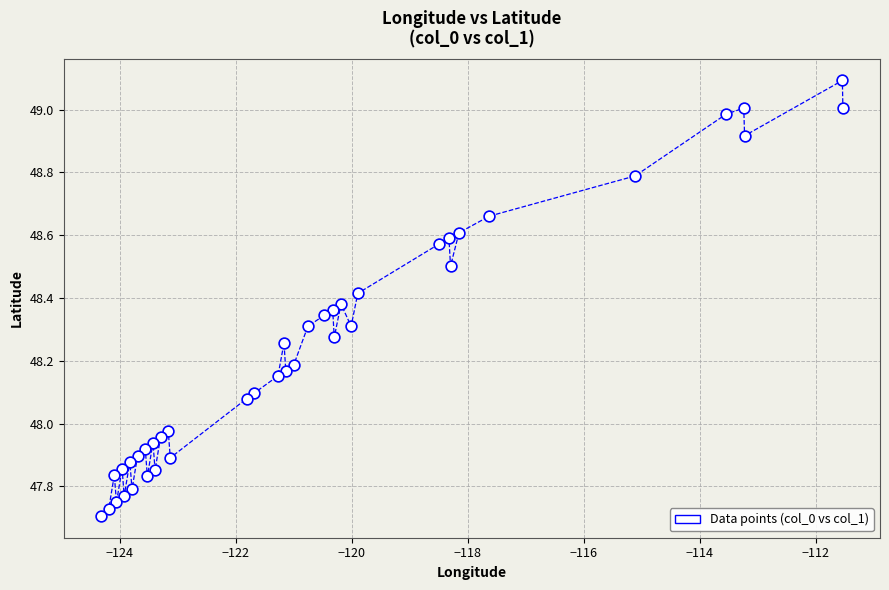

What is the range of X values (max minus min)?

12.8